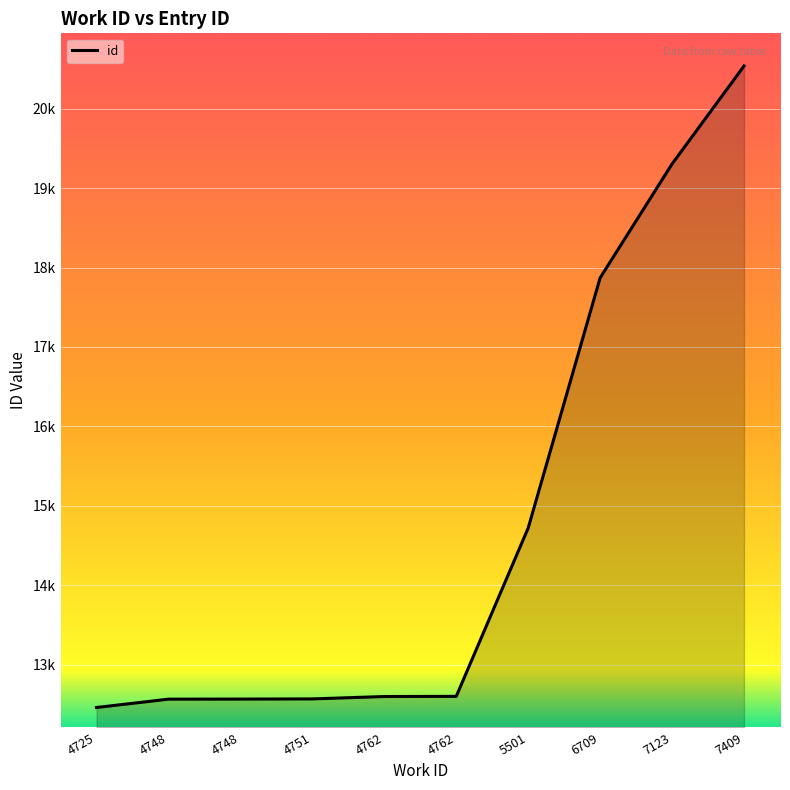

Is this an area chart (filled region under the line)?

Yes